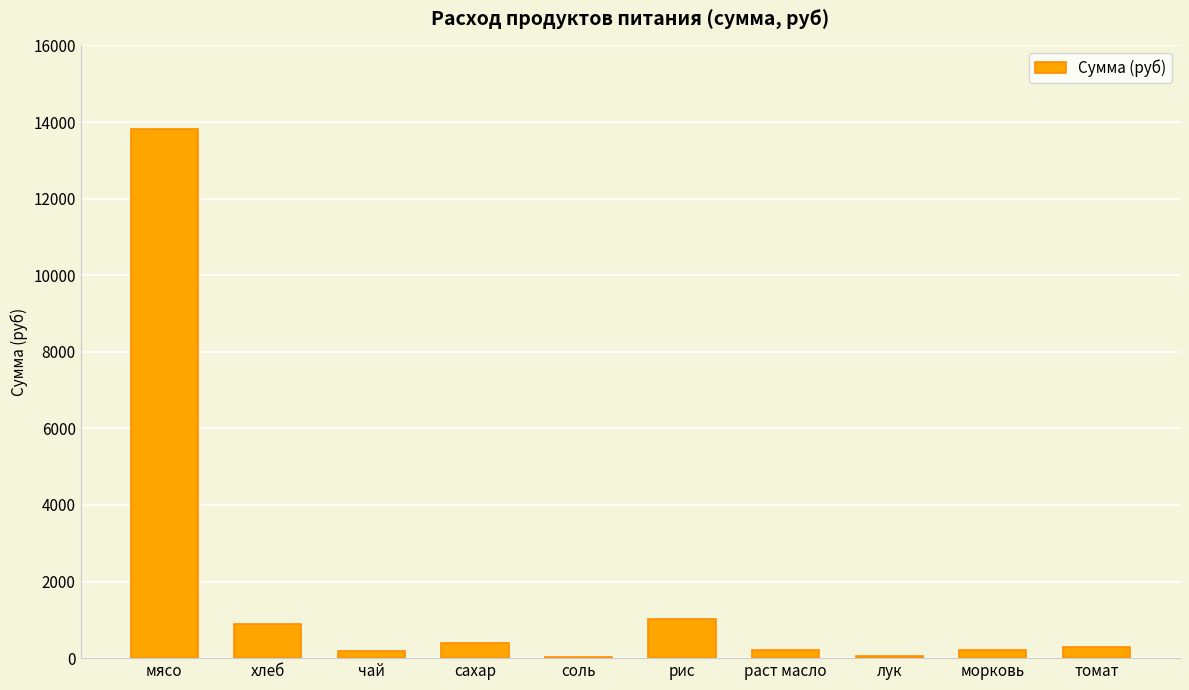

Which has a higher value, томат or мясо?

мясо